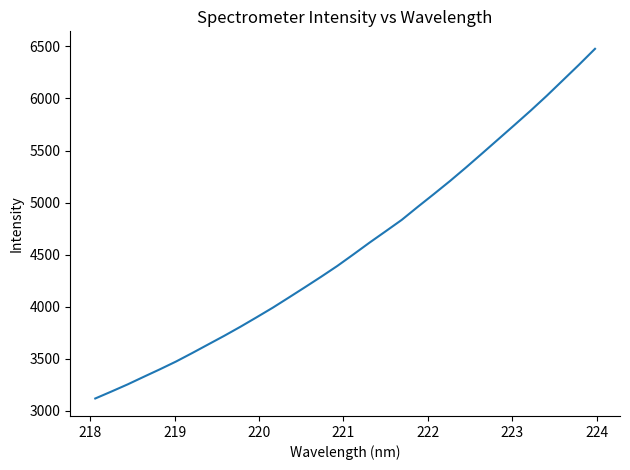

What is the minimum value shown in the chart?

3119.1